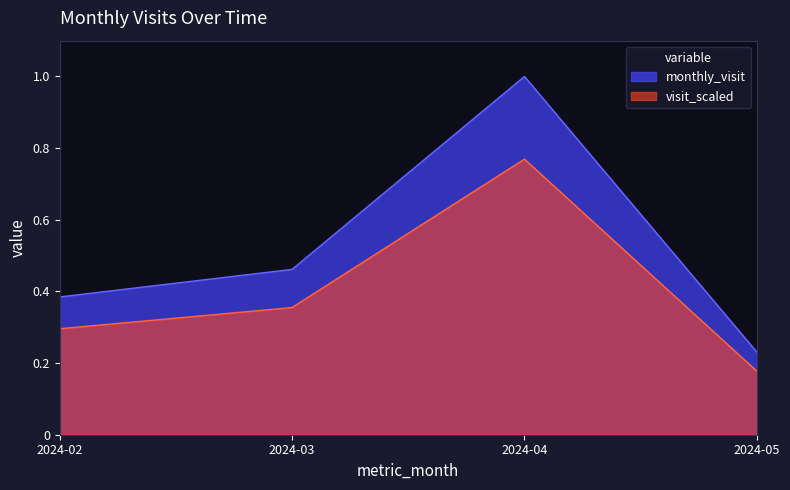

Where is the first local maximum?

2024-04